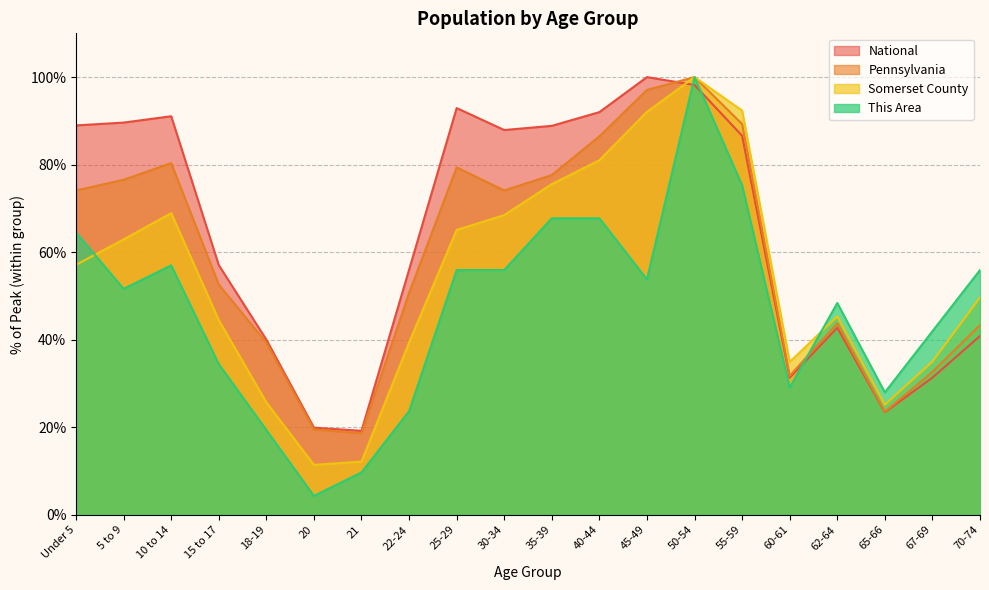

What is the value of the Pennsylvania point at the 16th from the left?

31.7